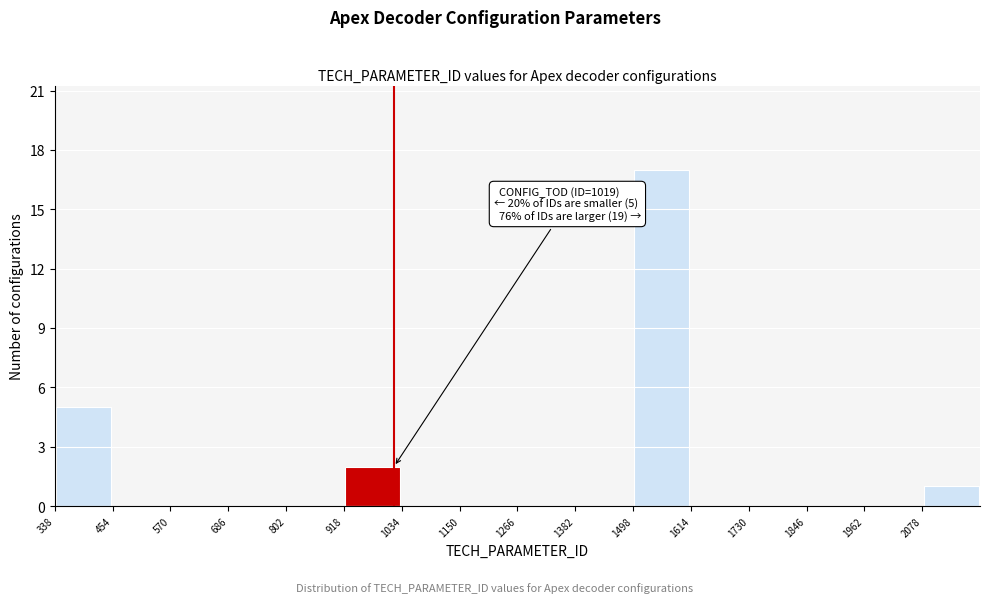

Over which range of the x-axis is the bar tallest?

1500 to 1620